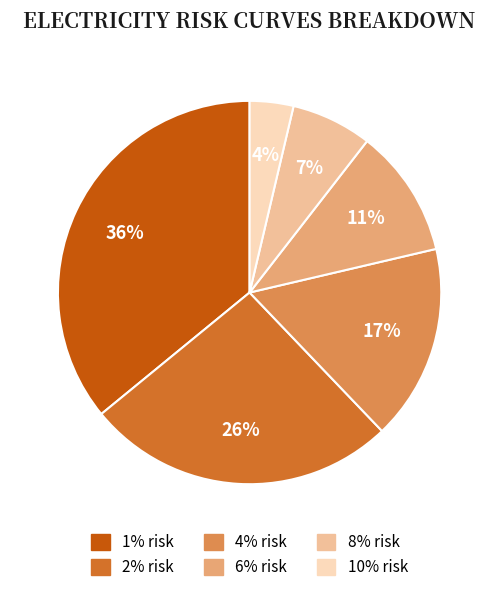

Which has a higher value, 8% risk or 4% risk?

4% risk